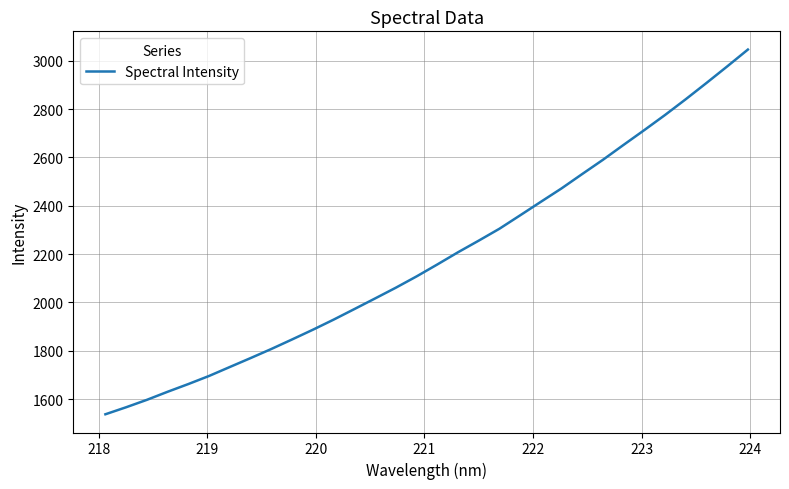

What is the difference between the maximum and minimum values?

1509.4